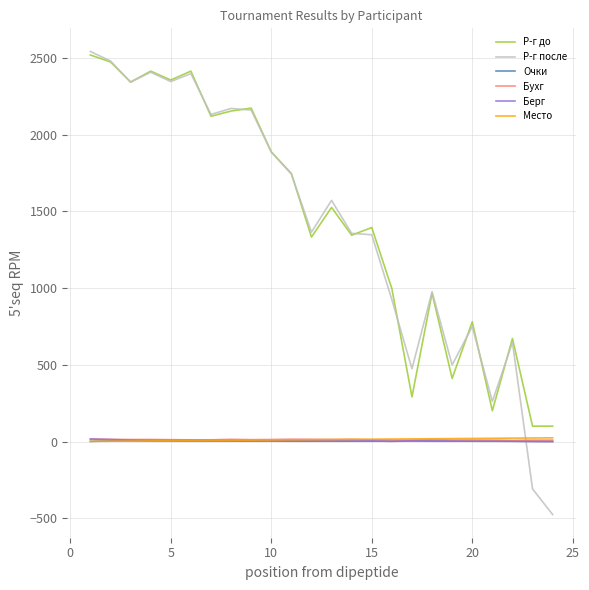

True or false: Р-г после and Место cross at least once.

True